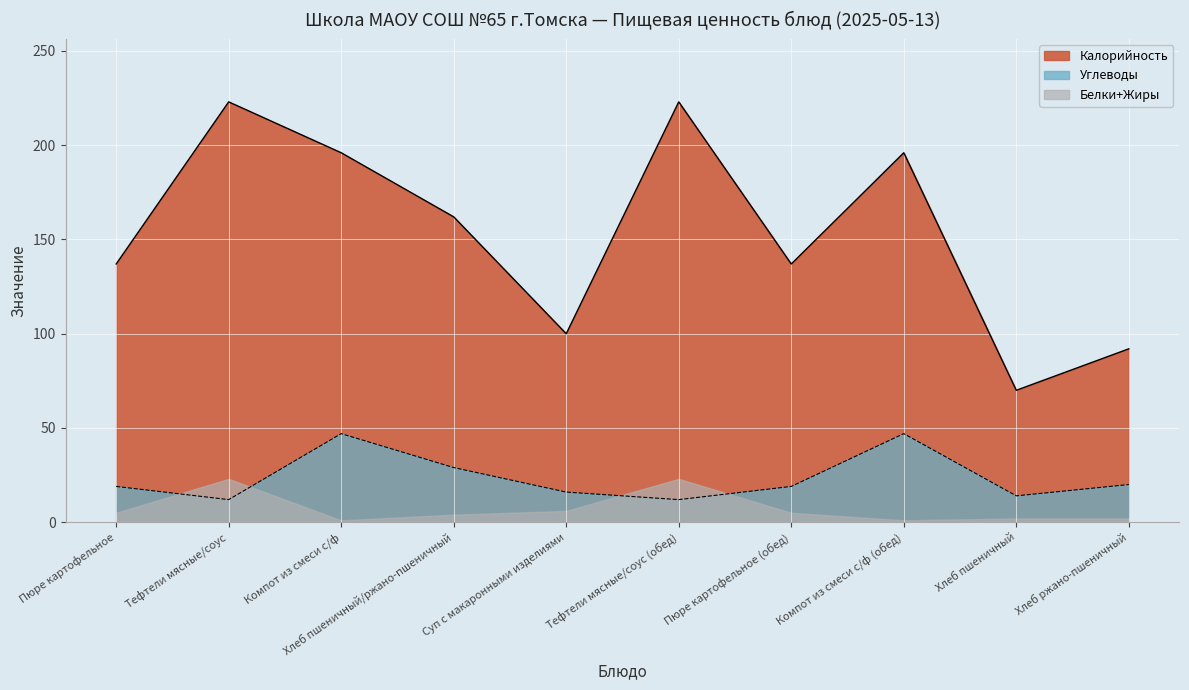

At which label is Углеводы closest to 29?

Хлеб пшеничный/ржано-пшеничный